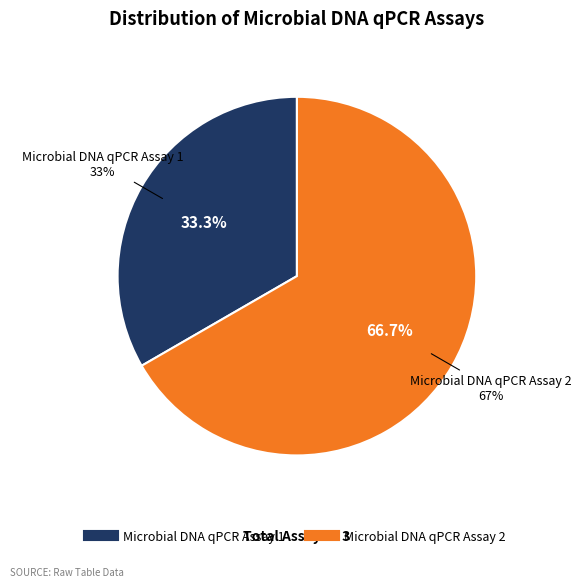

Do Microbial DNA qPCR Assay 2 and Microbial DNA qPCR Assay 1 together represent more than half of the pie?

Yes